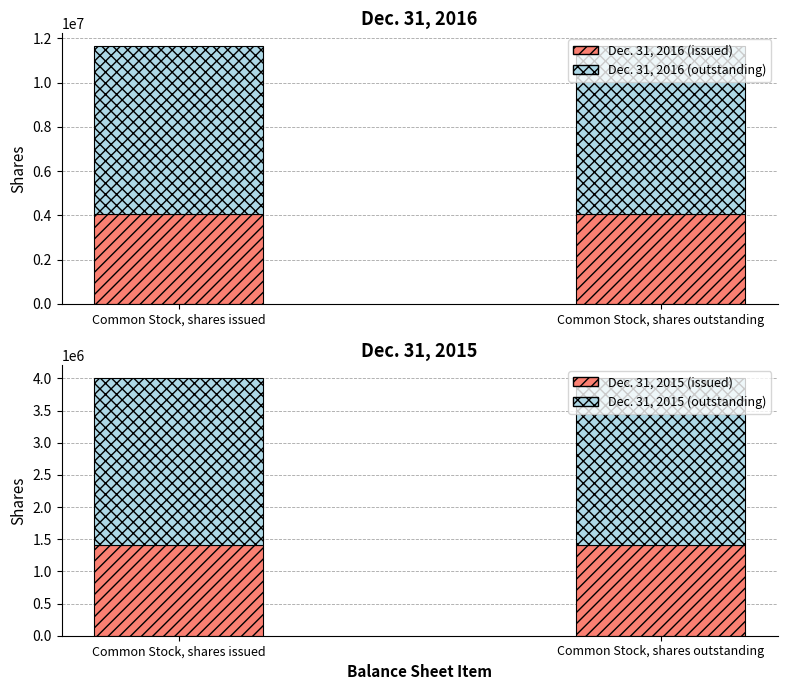

What is the approximate value of Dec. 31, 2016 (bottom) at Common Stock, shares outstanding?

4079906.9